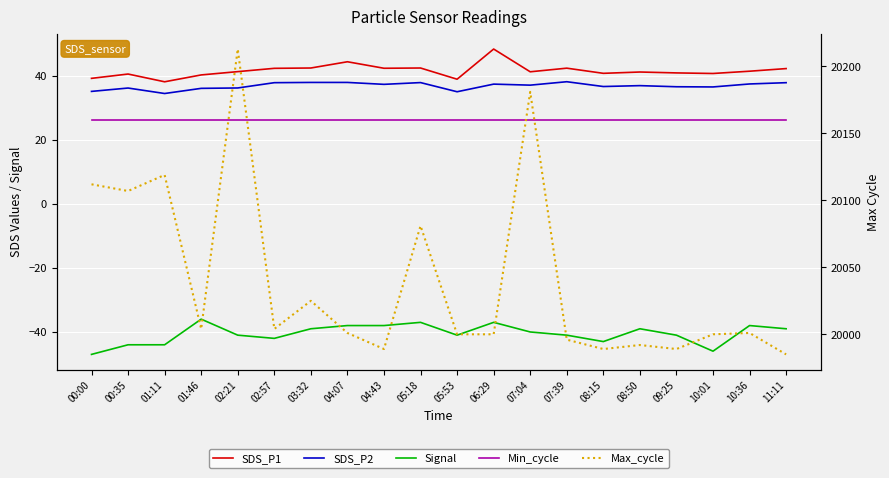

List the series in order of their peak value, highest first.

Max_cycle, SDS_P1, SDS_P2, Min_cycle, Signal